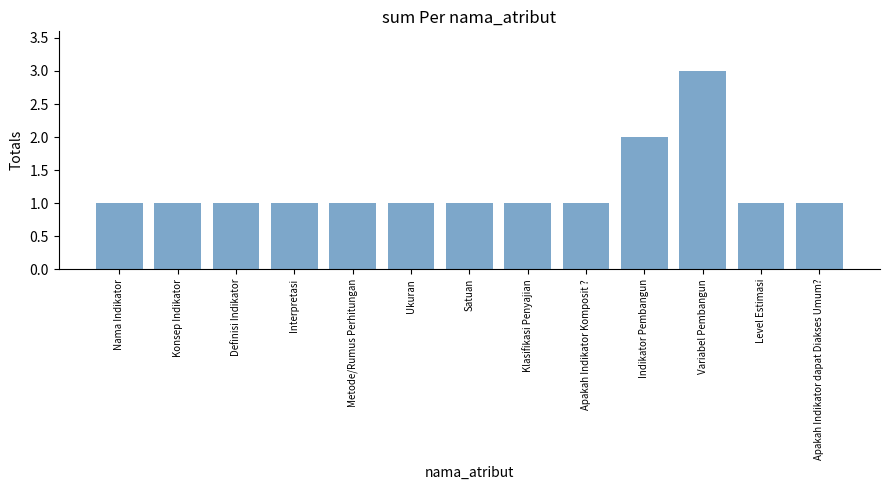

Reading left to right, extract all data points from this chart.

1	1	1	1	1	1	1	1	1	2	3	1	1